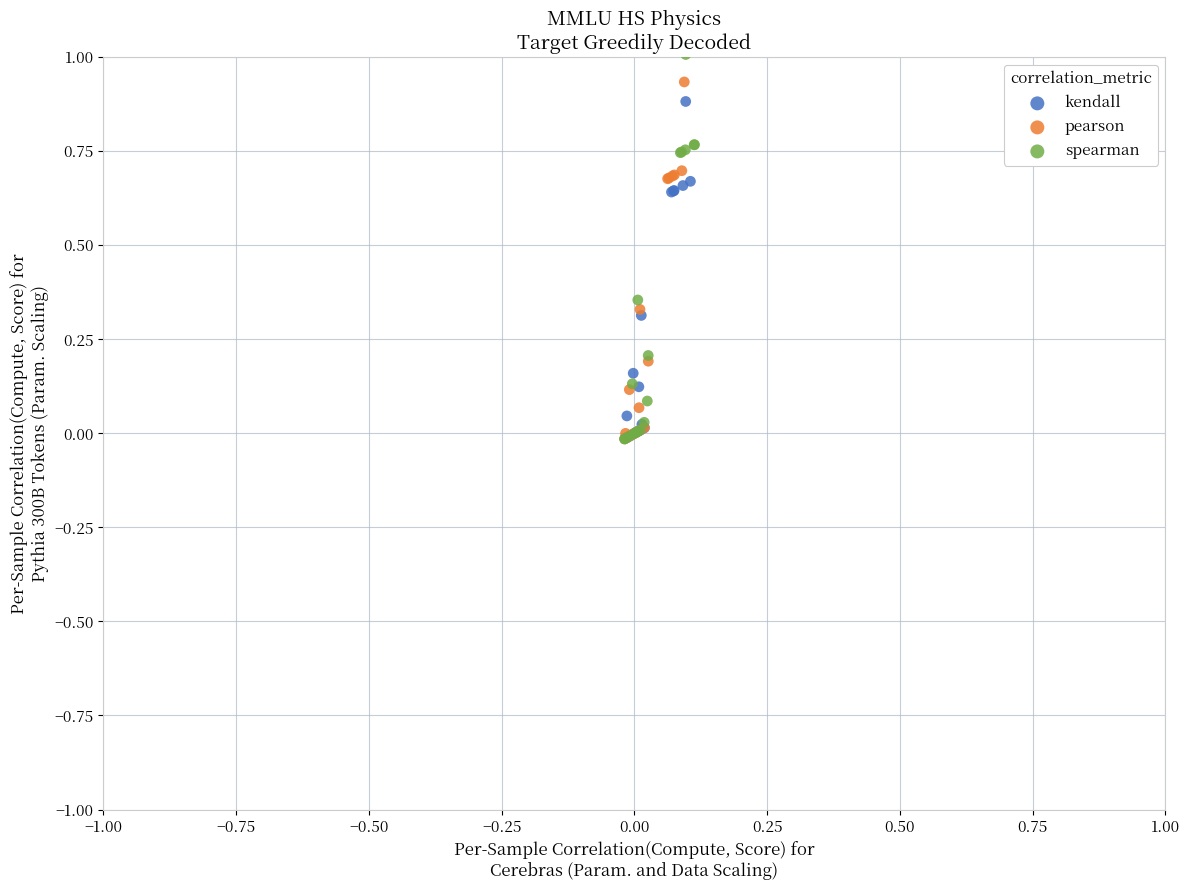

Which series has the largest Y range (max minus min)?

spearman